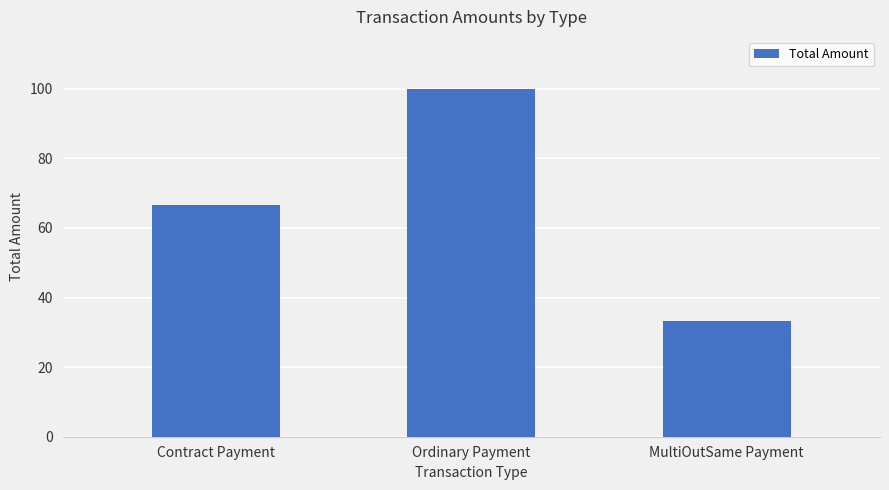

List the labels in order of value, smallest first.

MultiOutSame Payment, Contract Payment, Ordinary Payment